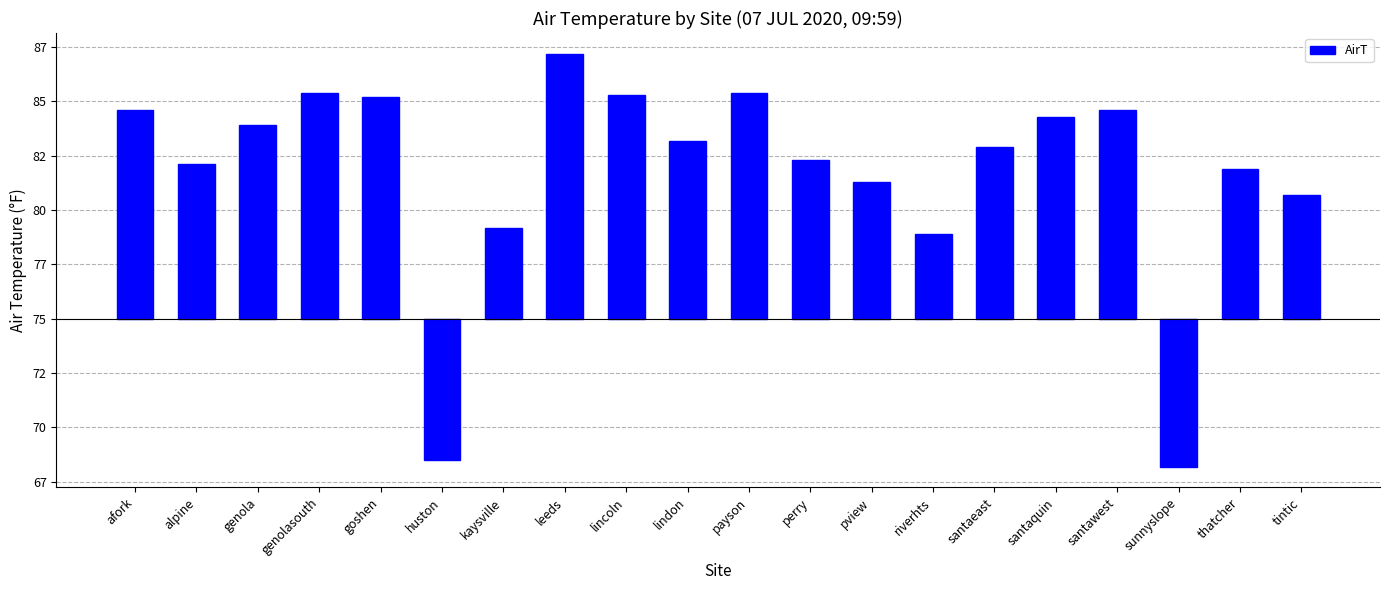

List the labels in order of value, smallest first.

sunnyslope, huston, riverhts, kaysville, tintic, pview, thatcher, alpine, perry, santaeast, lindon, genola, santaquin, afork, santawest, goshen, lincoln, genolasouth, payson, leeds